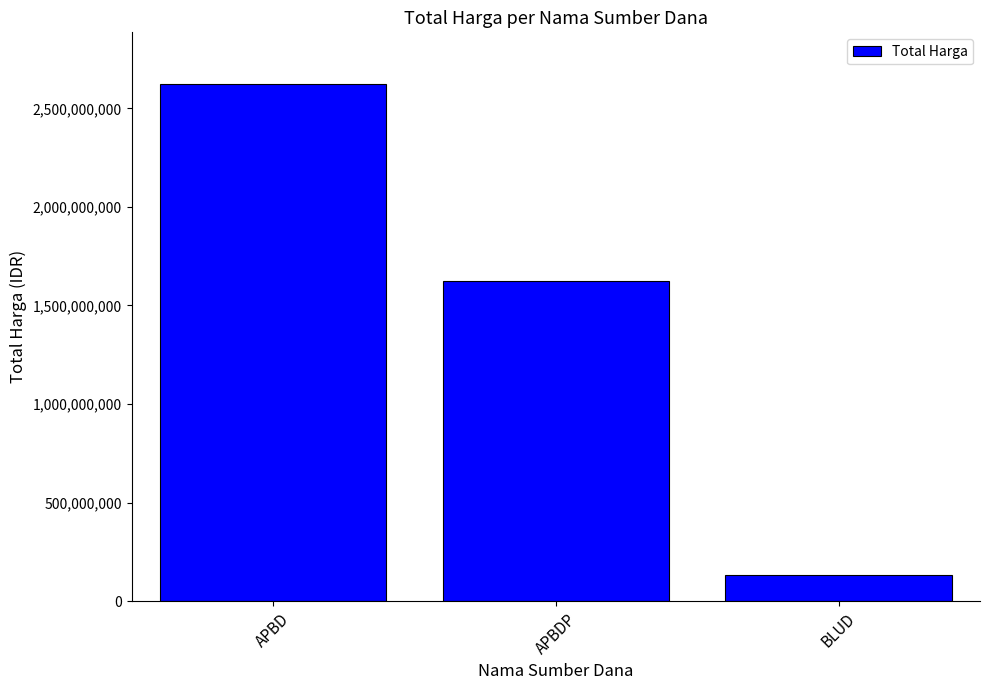

List the labels in order of value, largest first.

APBD, APBDP, BLUD